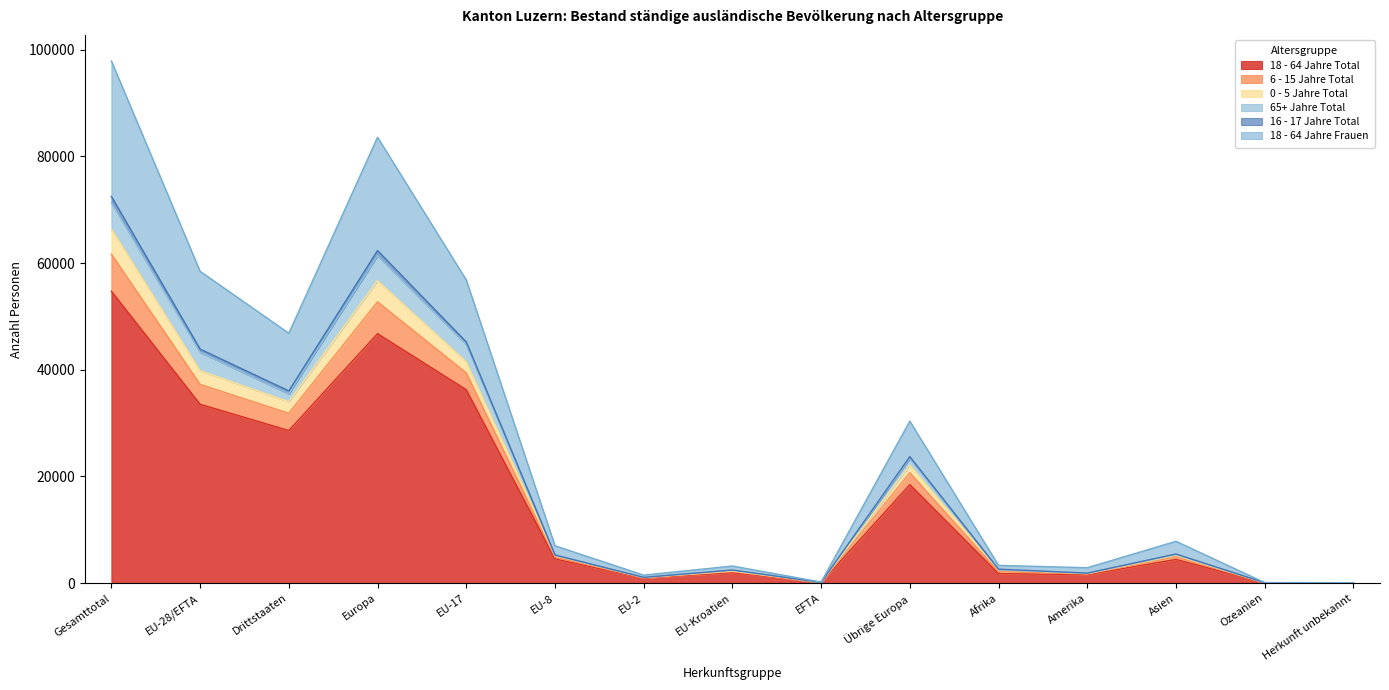

At which category is the sum across all series the highest?

Gesamttotal